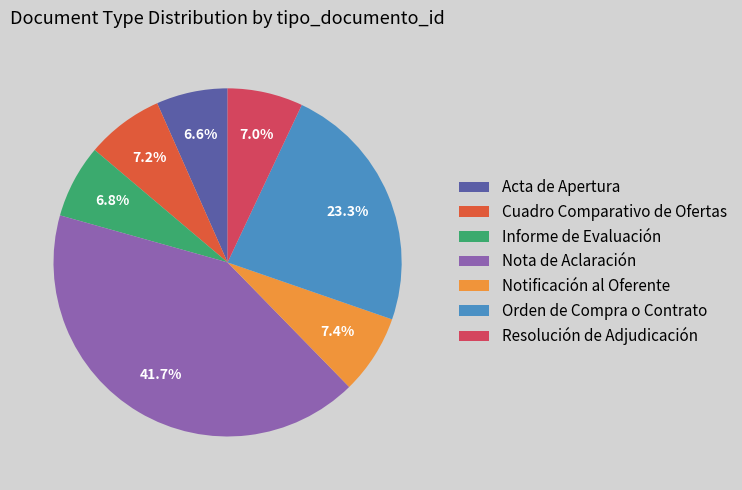

Is Cuadro Comparativo de Ofertas the majority of the pie?

No